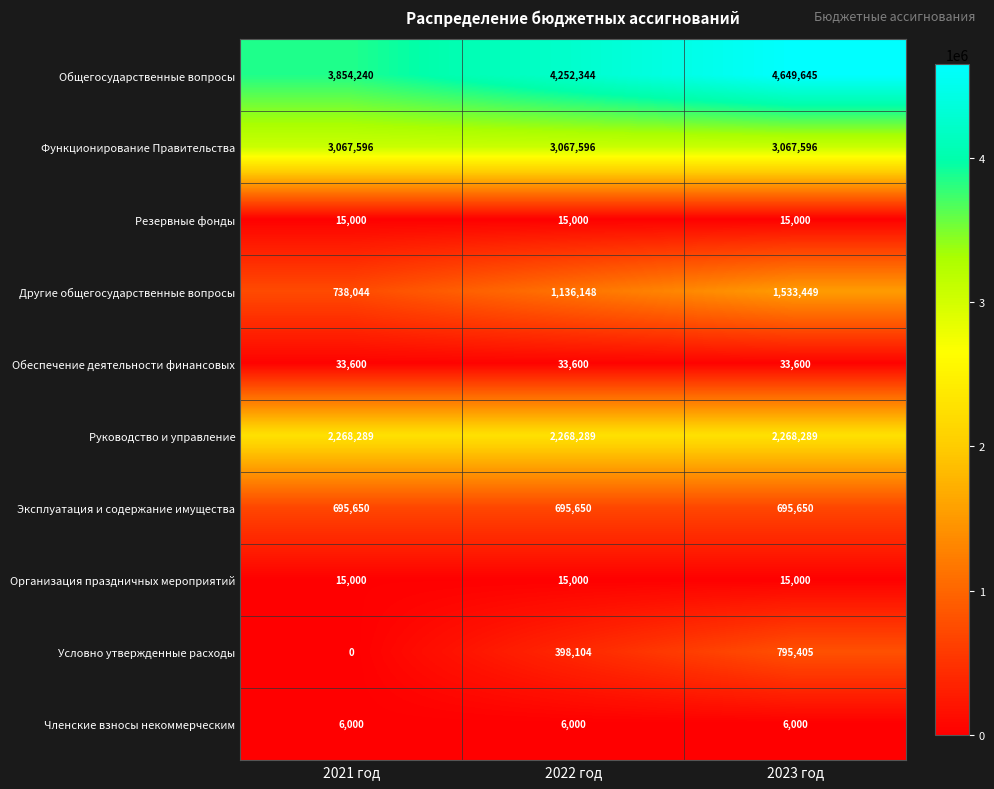

What is the spread (max minus min) of values at 2022 год?

4246344